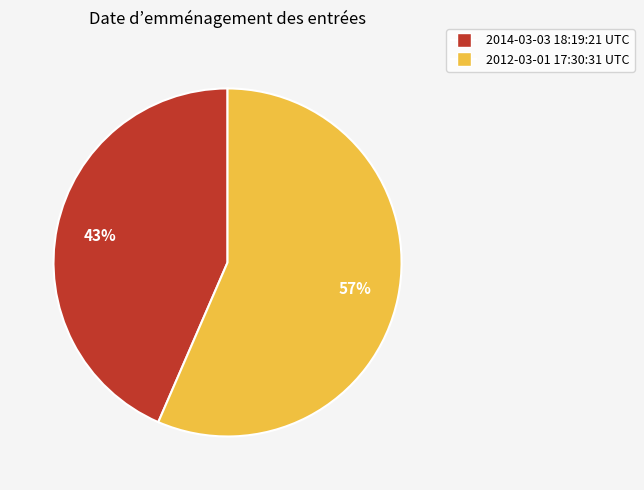

How many slices are in this pie chart?

2